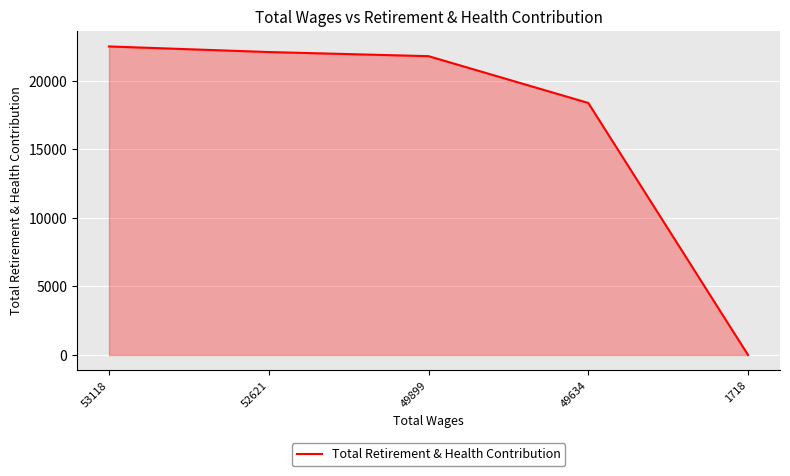

How many values are below 21797?

2